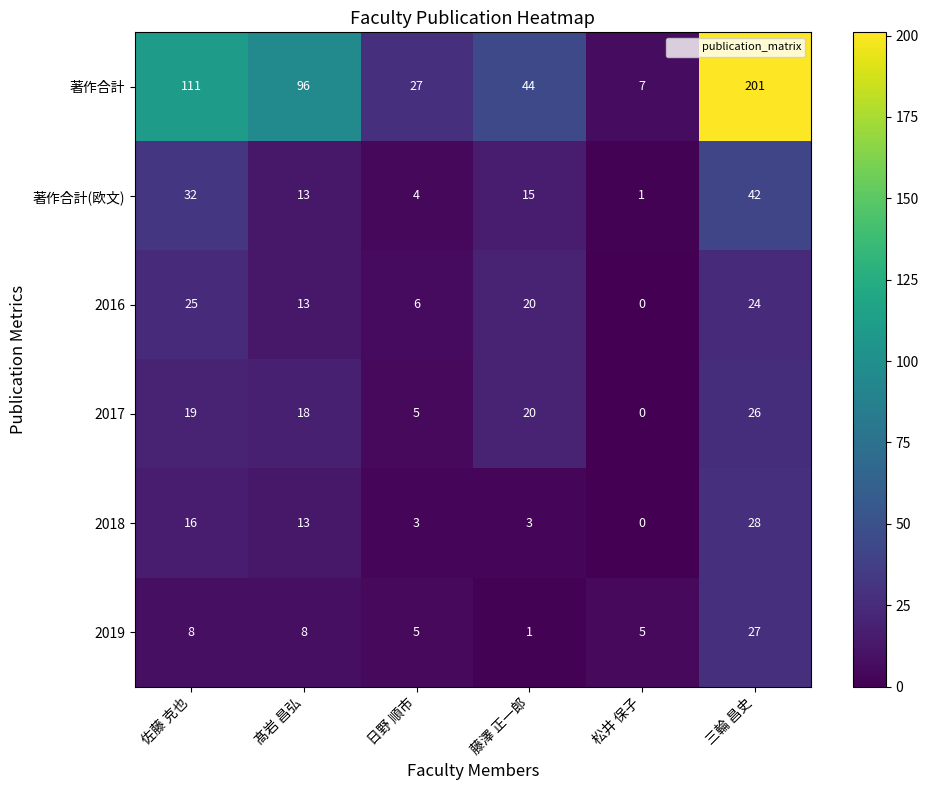

Rank the series by their maximum value, from highest to lowest.

著作合計, 著作合計(欧文), 2018, 2019, 2017, 2016